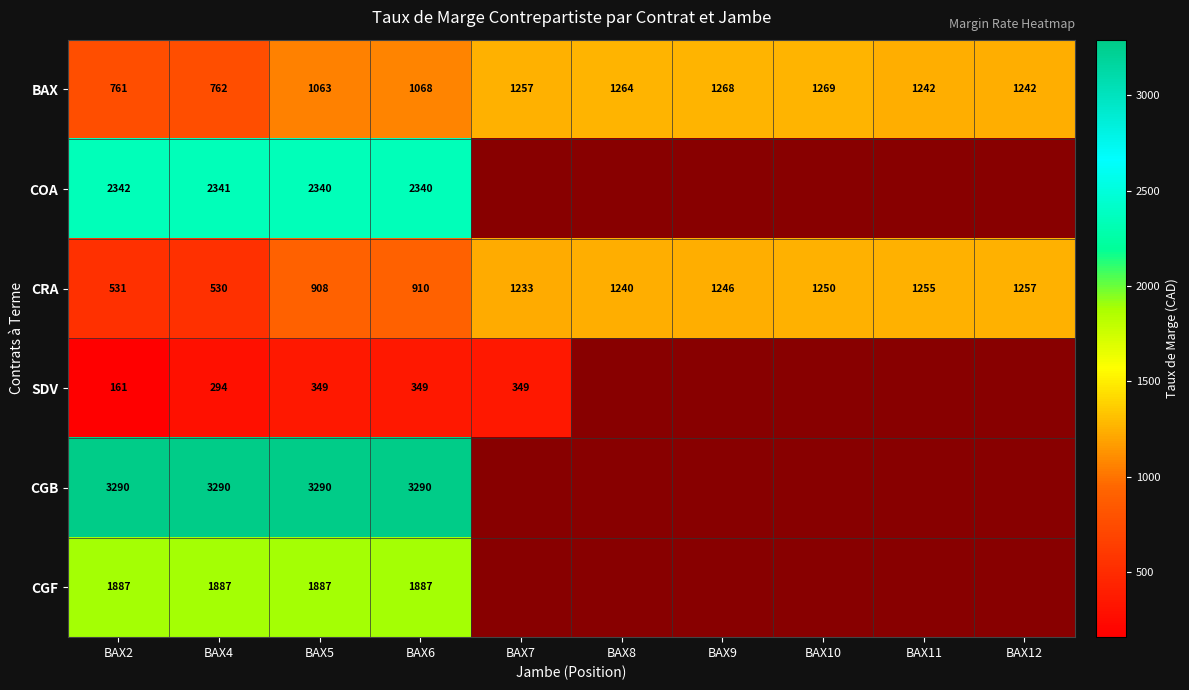

At how many categories does at least one series exceed 2026?

4